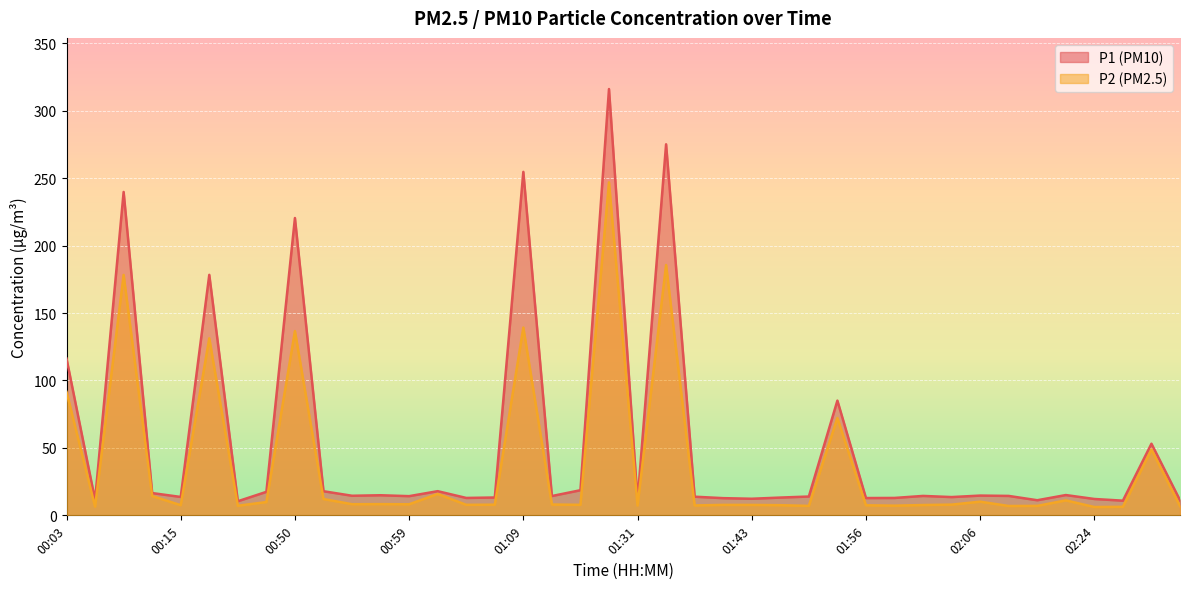

Reading right to left, list all the values displayed in this chart.

P1: 02:41=11.2	02:35=53.1	02:30=10.9	02:24=12.1	02:14=15.1	02:11=11.2	02:09=14.4	02:06=14.7	02:04=13.6	02:01=14.4	01:59=12.9	01:56=12.8	01:54=85.1	01:51=13.9	01:49=13.2	01:43=12.3	01:41=12.8	01:38=13.8	01:36=275.1	01:31=11.0	01:29=316.1	01:14=18.6	01:11=14.3	01:09=254.7	01:07=13.2	01:04=12.9	01:02=17.9	00:59=14.2	00:57=14.9	00:54=14.5	00:52=17.9	00:50=220.4	00:47=17.4	00:45=10.4	00:42=178.3	00:15=13.6	00:13=16.5	00:10=239.8	00:05=11.4	00:03=116.2
P2: 02:41=6.8	02:35=48.8	02:30=6.3	02:24=6.2	02:14=11.1	02:11=7.0	02:09=6.9	02:06=10.1	02:04=8.0	02:01=7.7	01:59=7.2	01:56=7.5	01:54=72.2	01:51=7.0	01:49=7.5	01:43=7.7	01:41=7.8	01:38=7.3	01:36=185.6	01:31=7.3	01:29=246.8	01:14=7.8	01:11=8.0	01:09=139.2	01:07=7.9	01:04=7.8	01:02=15.9	00:59=8.2	00:57=8.3	00:54=8.2	00:52=12.1	00:50=136.6	00:47=9.8	00:45=7.1	00:42=131.2	00:15=7.5	00:13=14.3	00:10=178.2	00:05=6.4	00:03=91.5